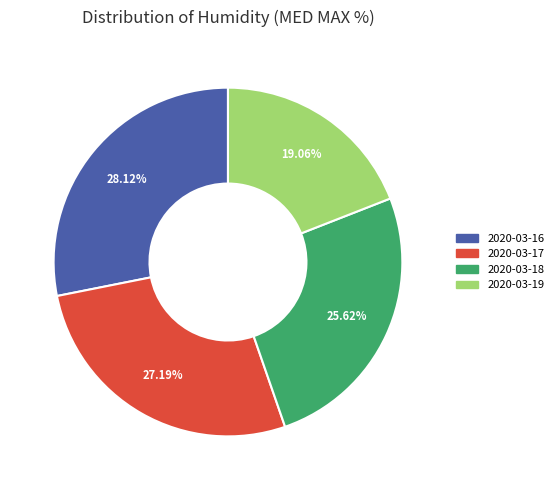

Approximately how many times larger is the value at 2020-03-16 compared to 2020-03-19?

1.5